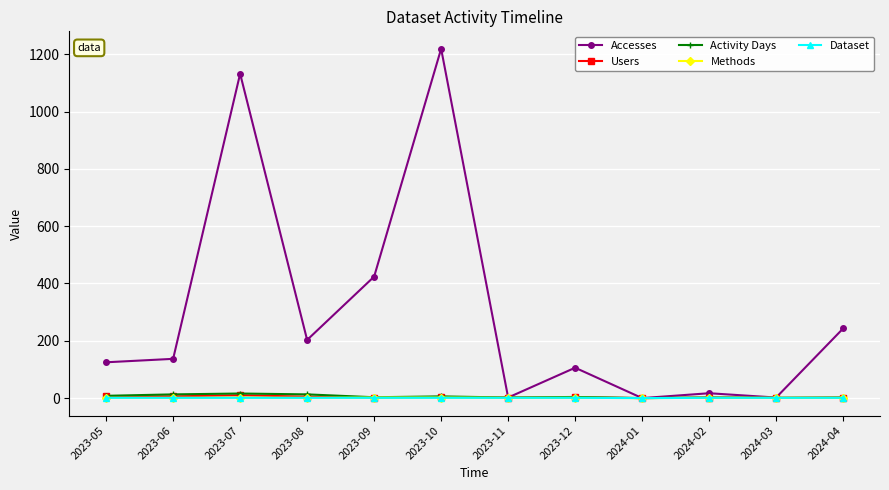

At which label is Accesses closest to 609?

2023-09